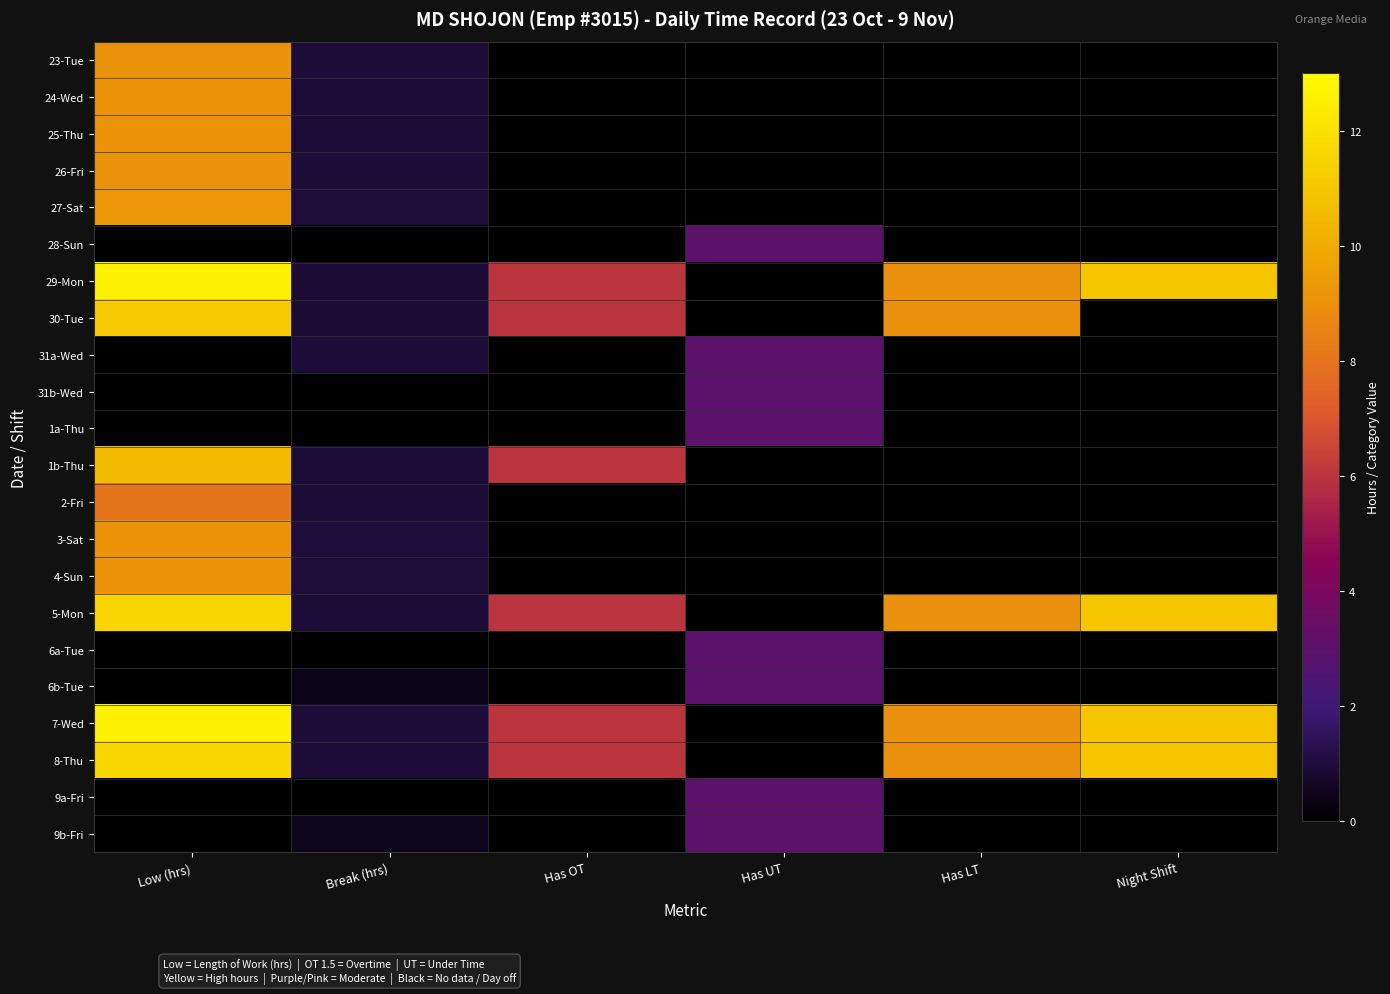

What is the total value across all series at Night Shift?

-44.0